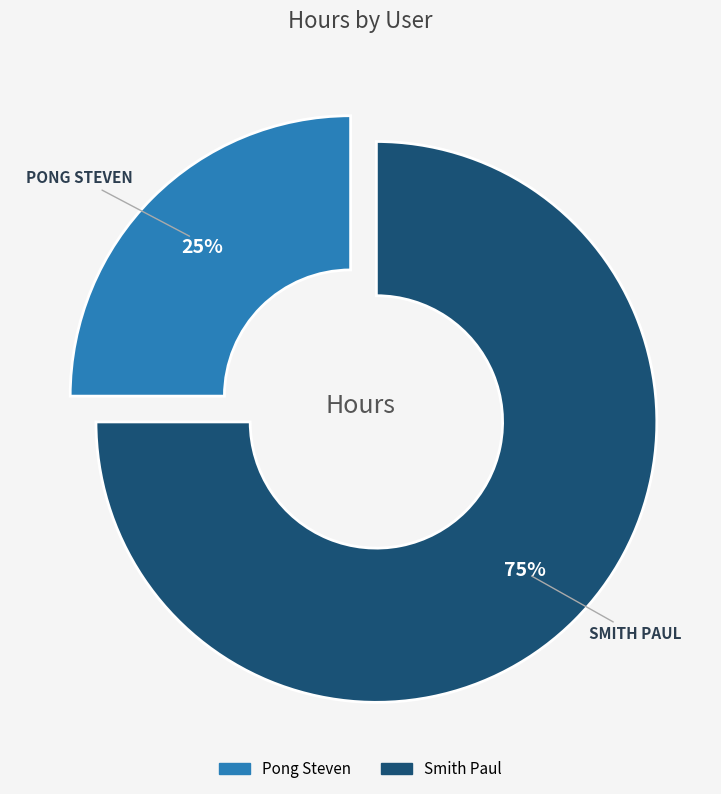

To the nearest percent, what is the average slice percentage?

50%